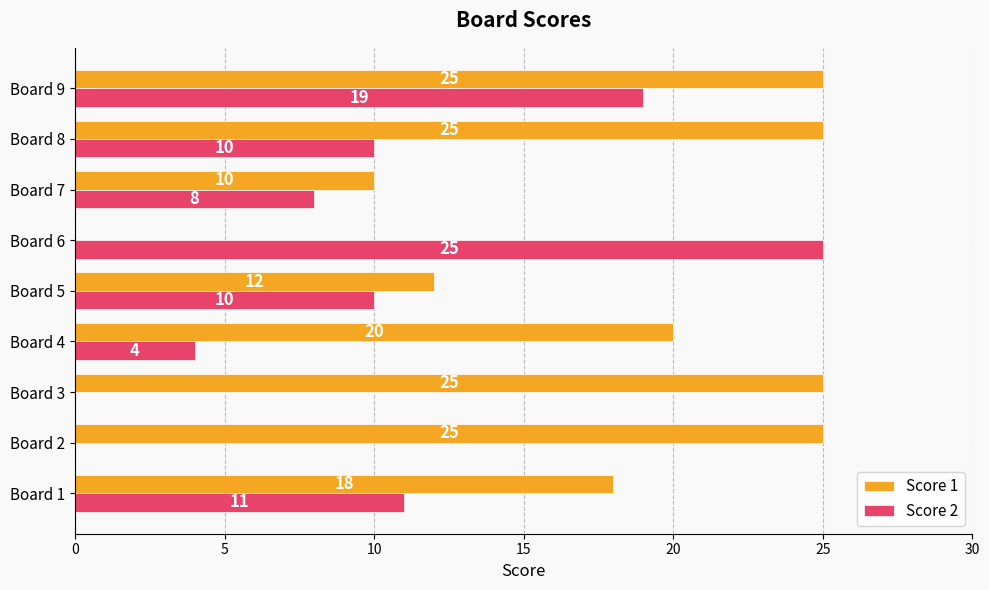

What is the sum of the Score 1 values at Board 5 and Board 2?

37